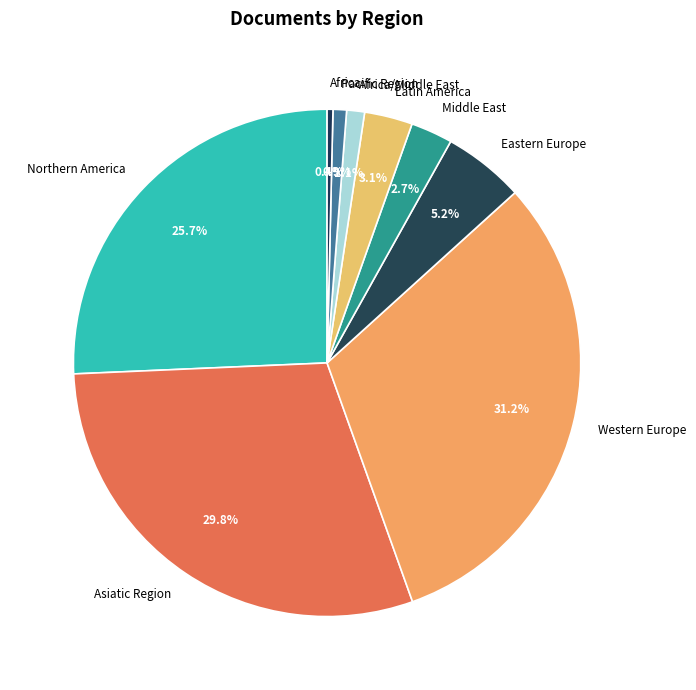

What percentage do Latin America and Western Europe together represent?

34.3%